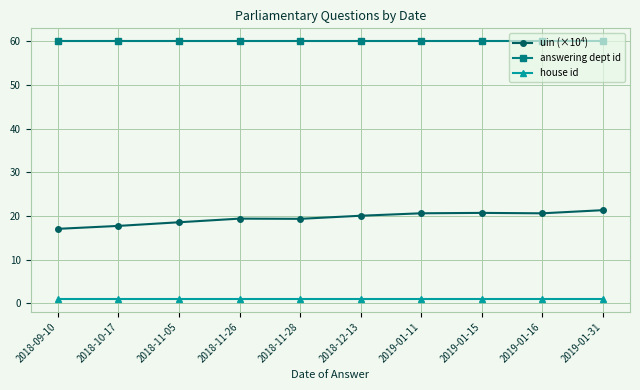

True or false: house id and uin (×10⁴) intersect in this chart.

False